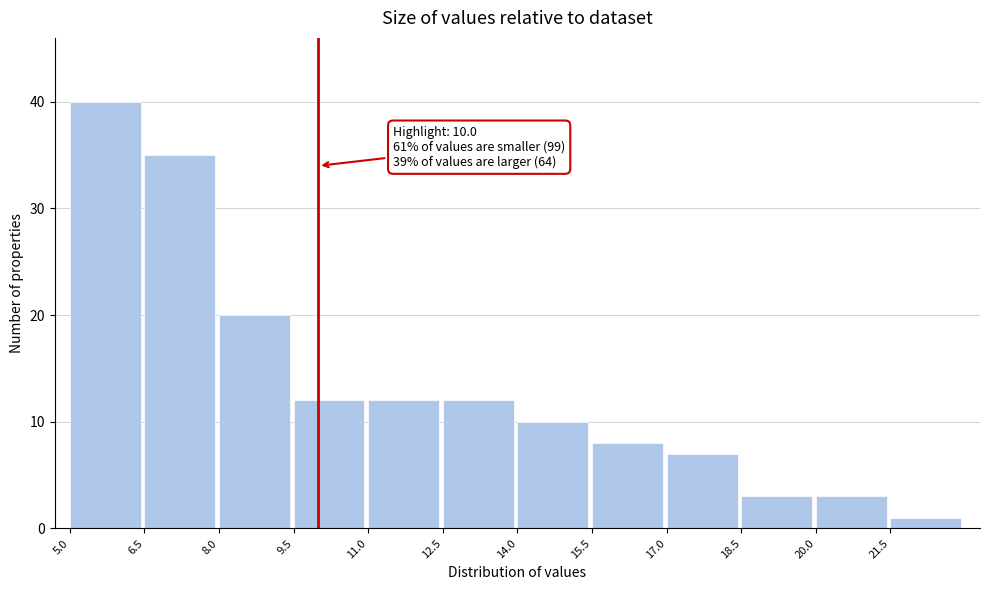

Over which range of the x-axis is the bar tallest?

5.0 to 6.5